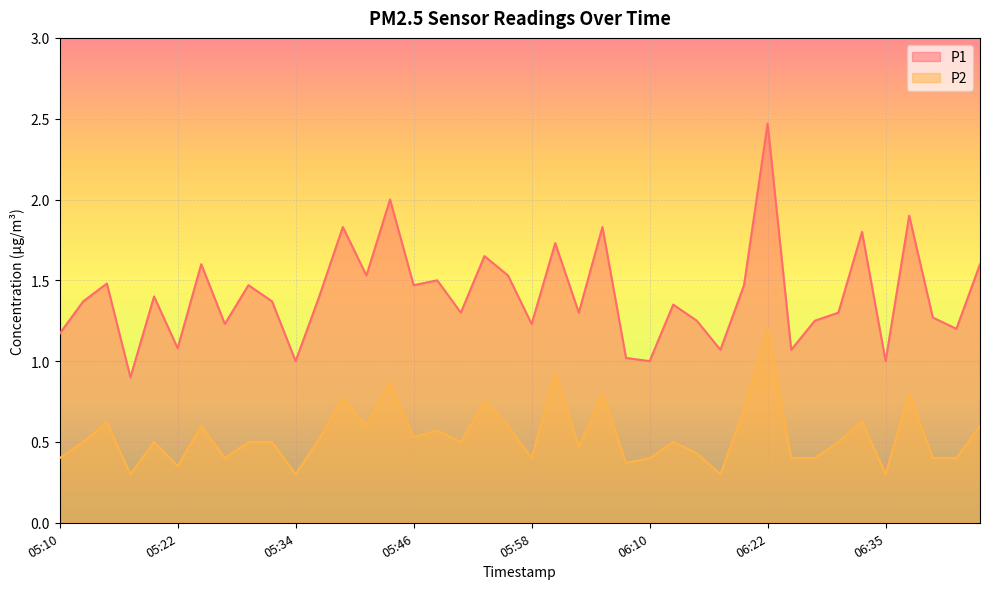

Is the value of P1 at 05:22 greater than the value of P2 at 05:41?

Yes